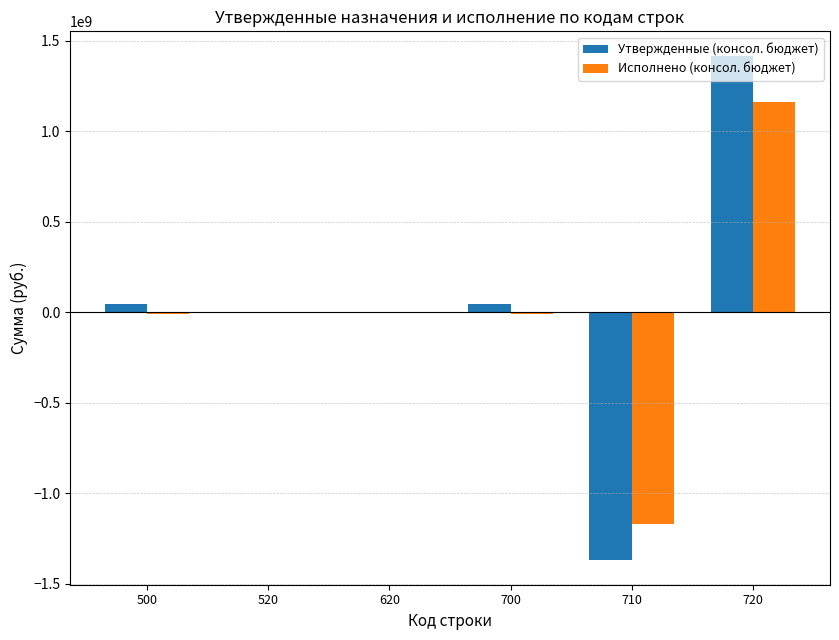

Between 500 and 710, which series saw the biggest shift?

Утвержденные (консол. бюджет)